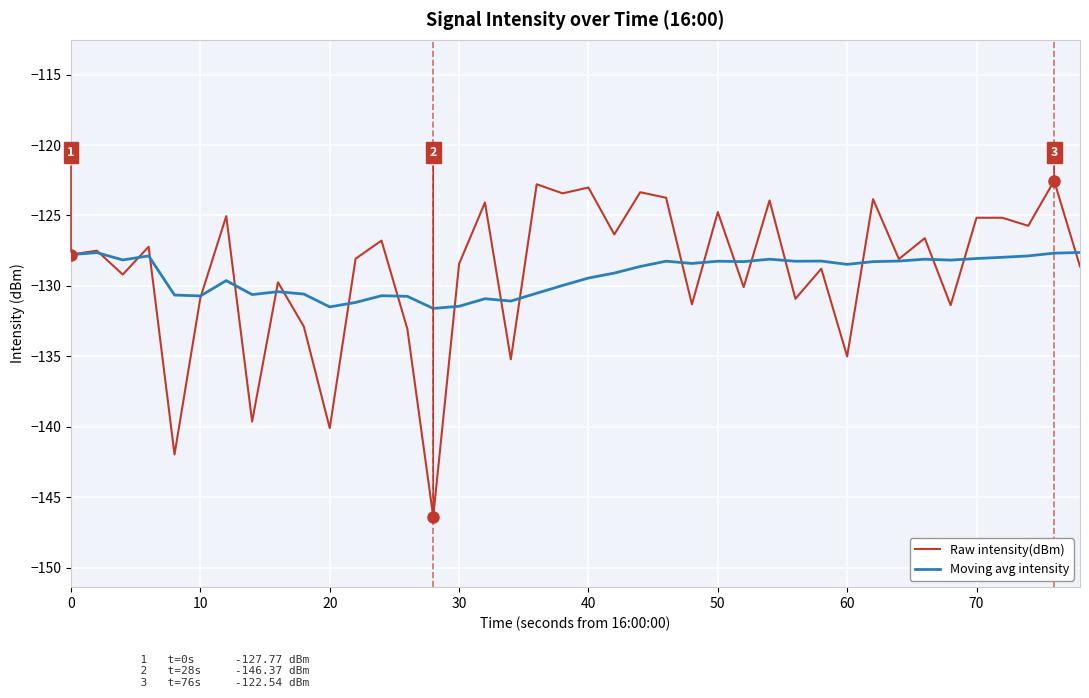

How many values in the Raw intensity(dBm) series are below -127?

23